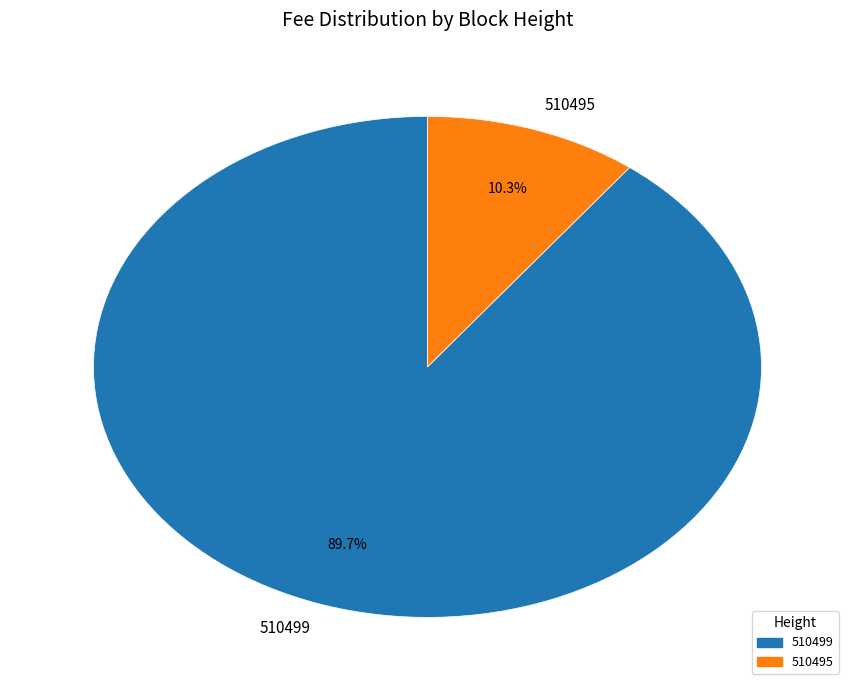

Which category has the smallest portion of the pie?

510495